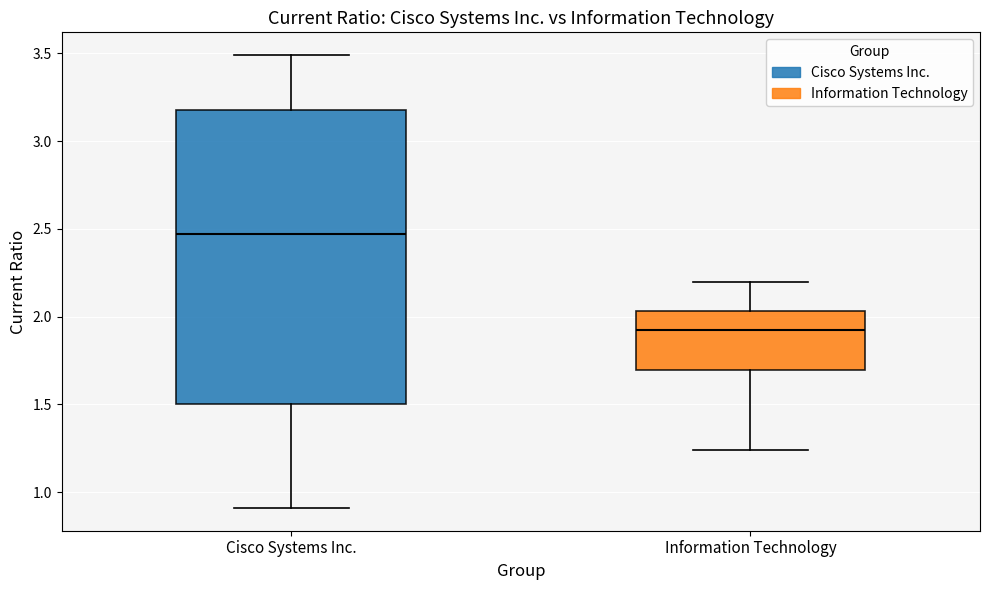

Which box's median line is the lowest?

Information Technology